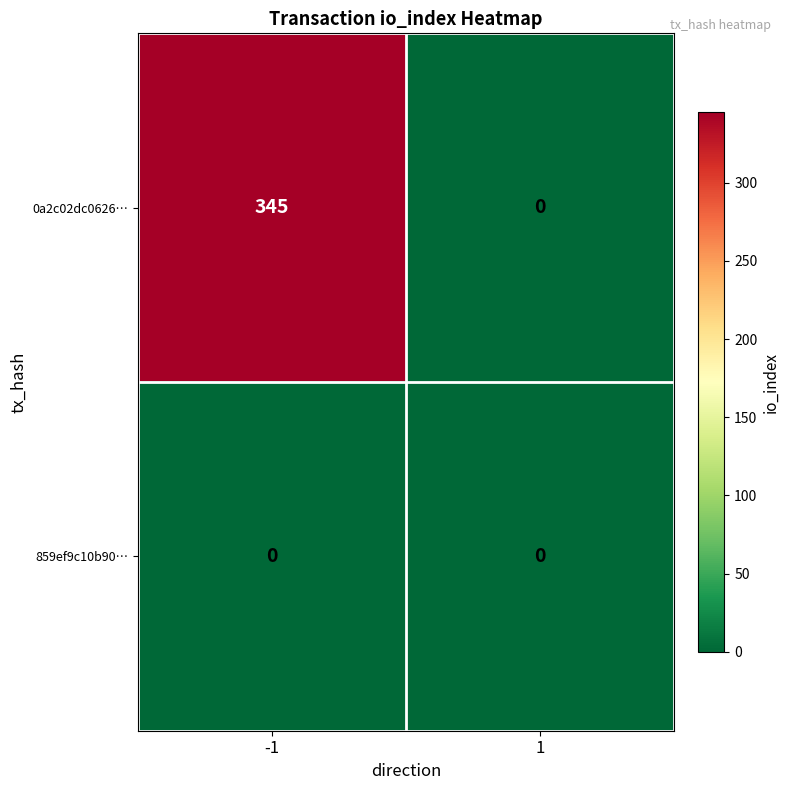

What is the sum of all 0a2c02dc0626… values?

345